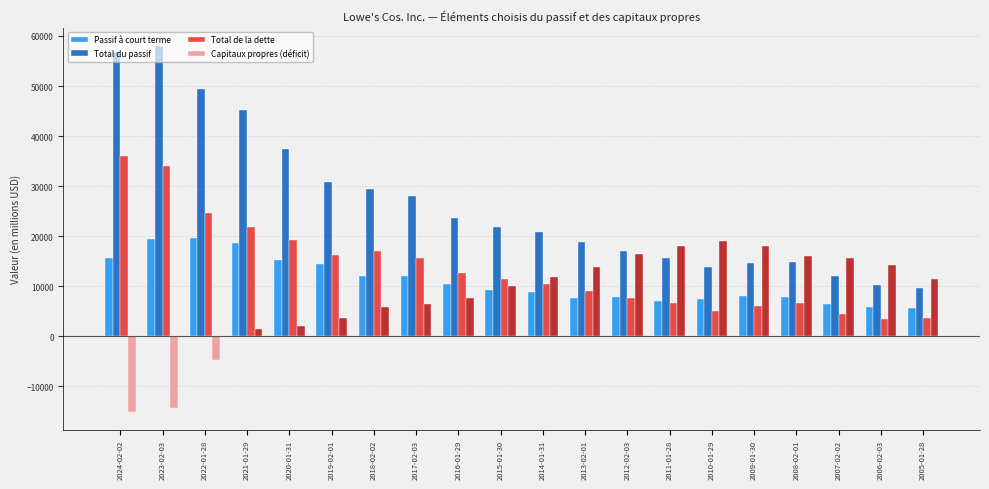

Which series has the largest range (max minus min)?

Total du passif